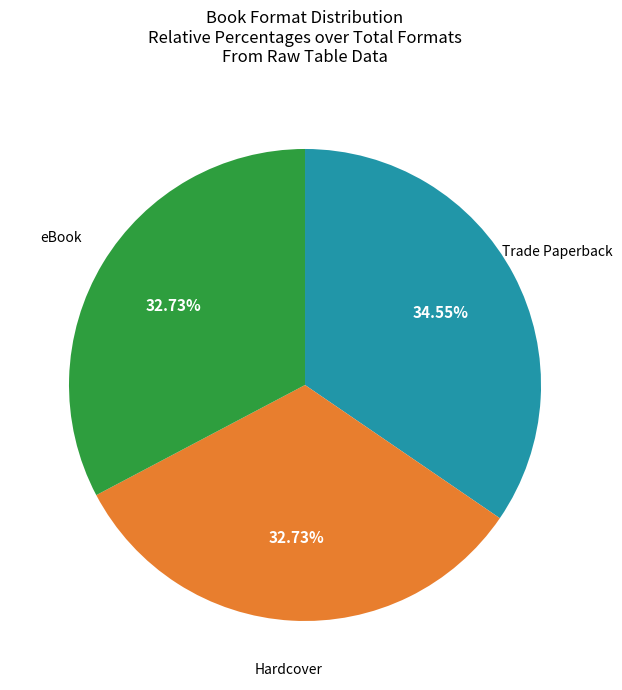

What is the largest slice in the pie chart?

Trade Paperback